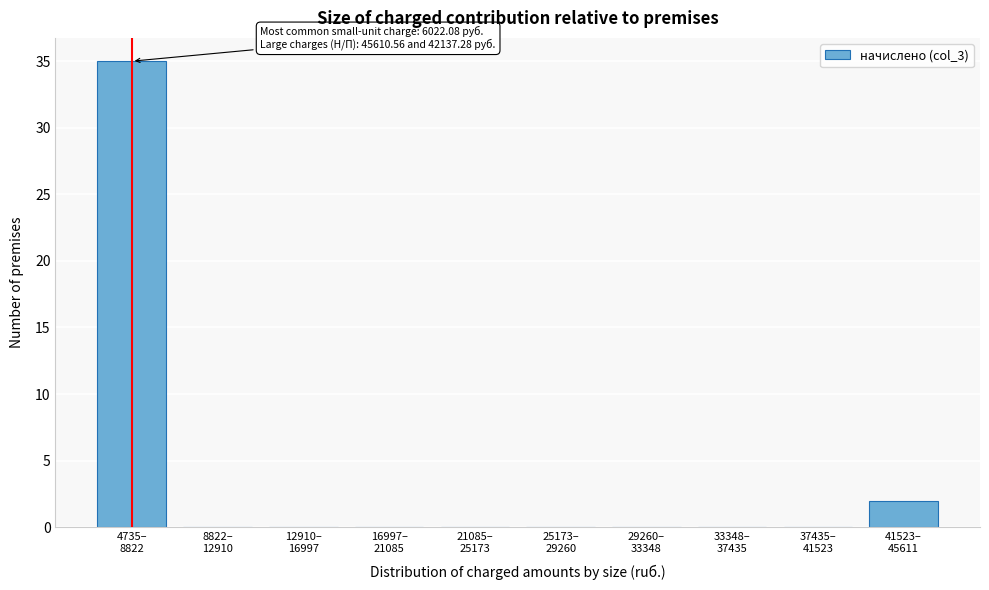

What is the greatest value displayed?

35